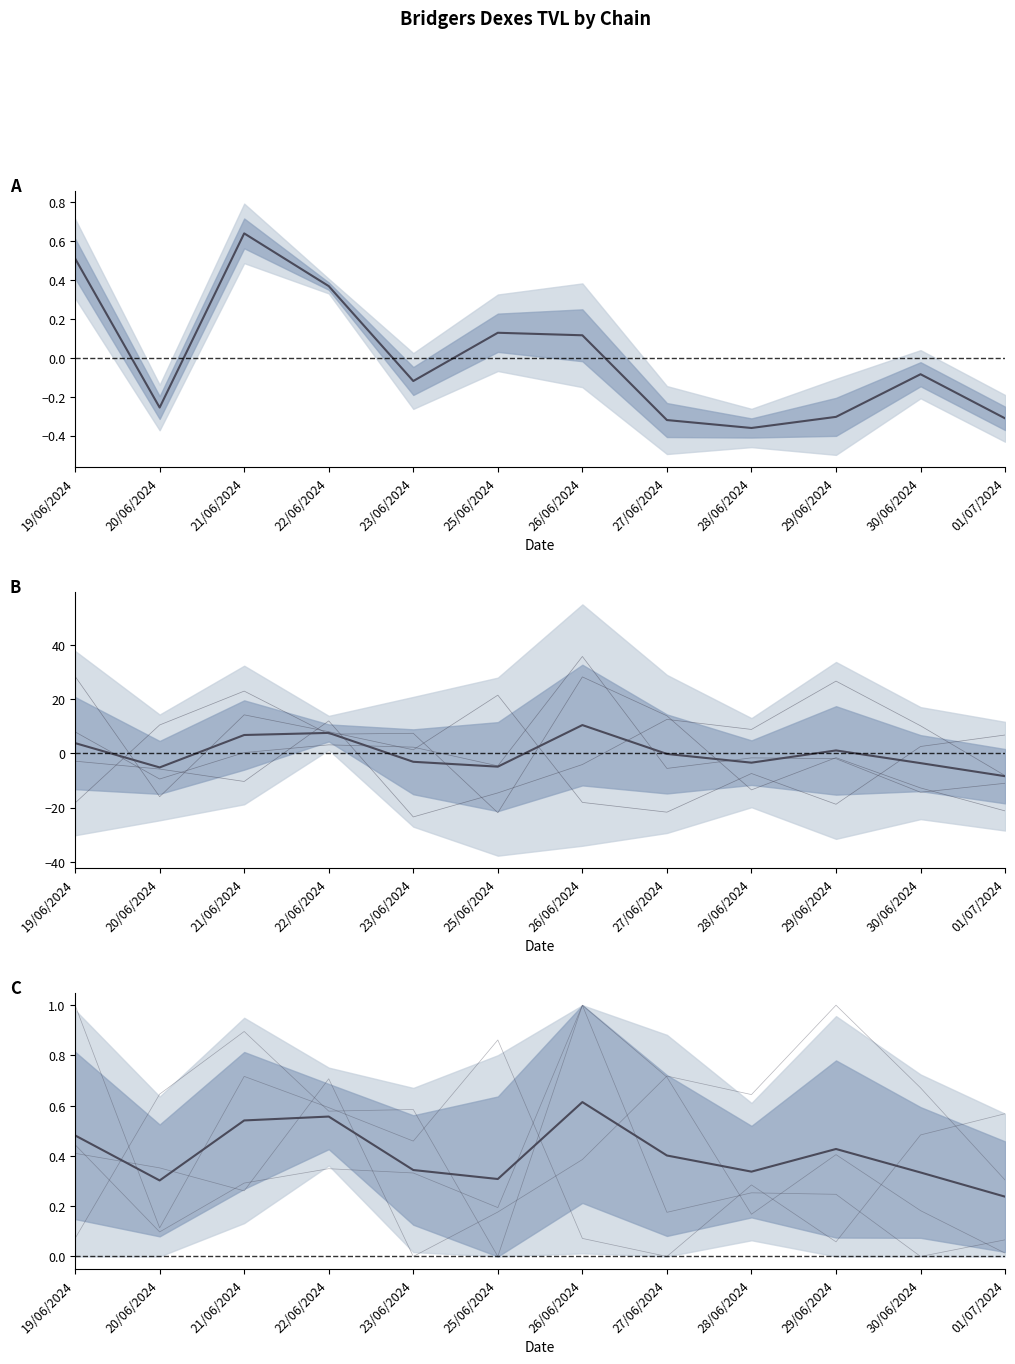

At which category does arbitrum_TVL reach its first local peak?

22/06/2024